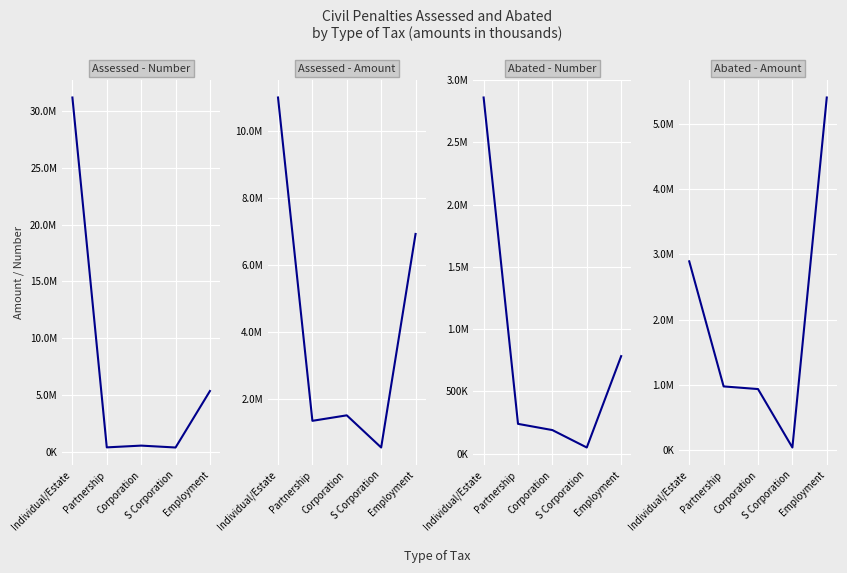

How many times do Assessed - Amount and Assessed - Number cross each other?

1